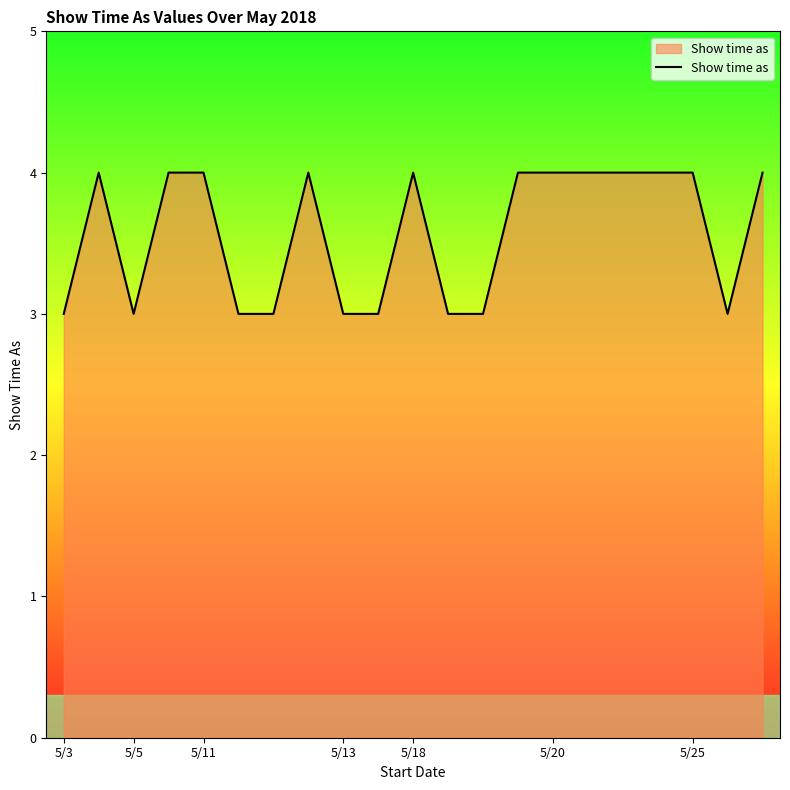

What is the maximum value shown in the chart?

4